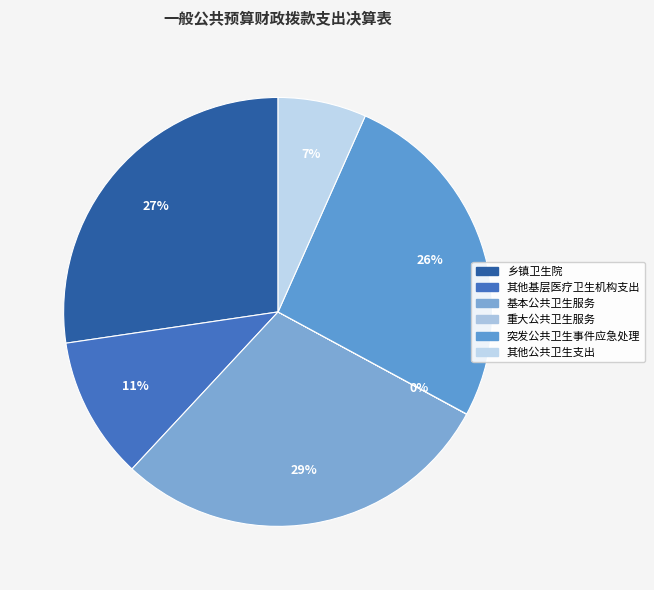

Does 其他基层医疗卫生机构支出 represent more than half of the total?

No